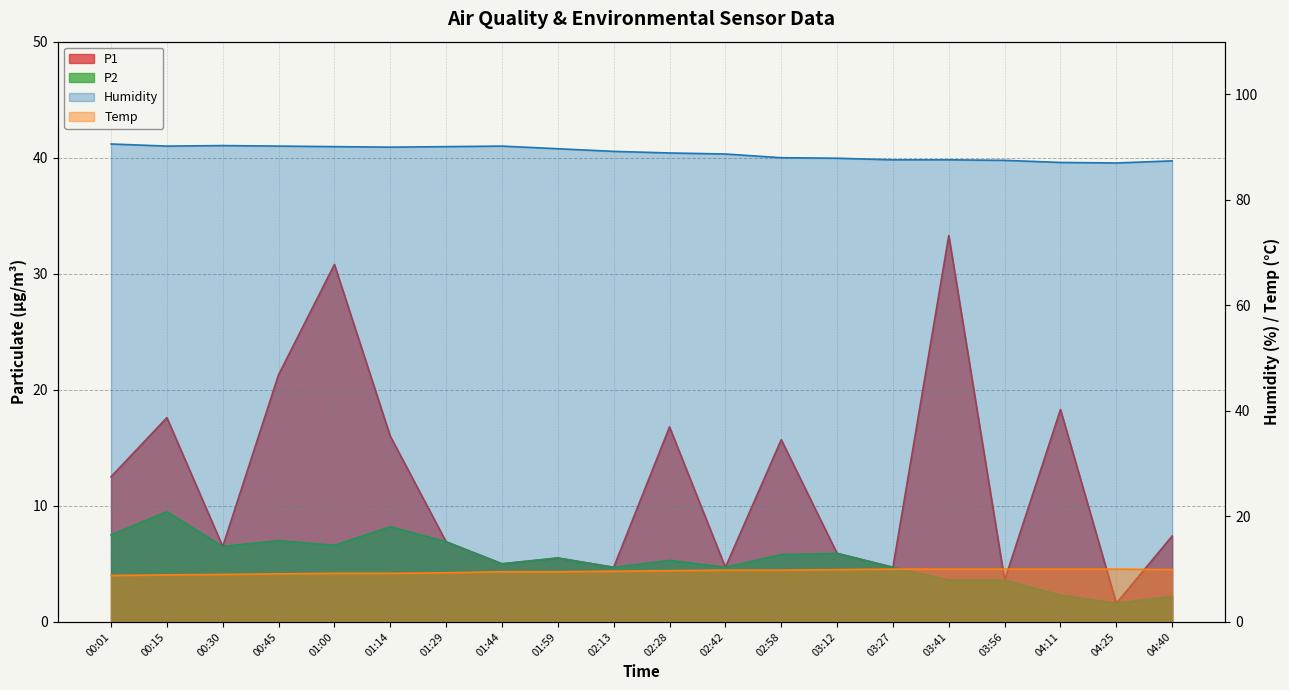

Between 01:00 and 01:14, which series saw the biggest shift?

P1